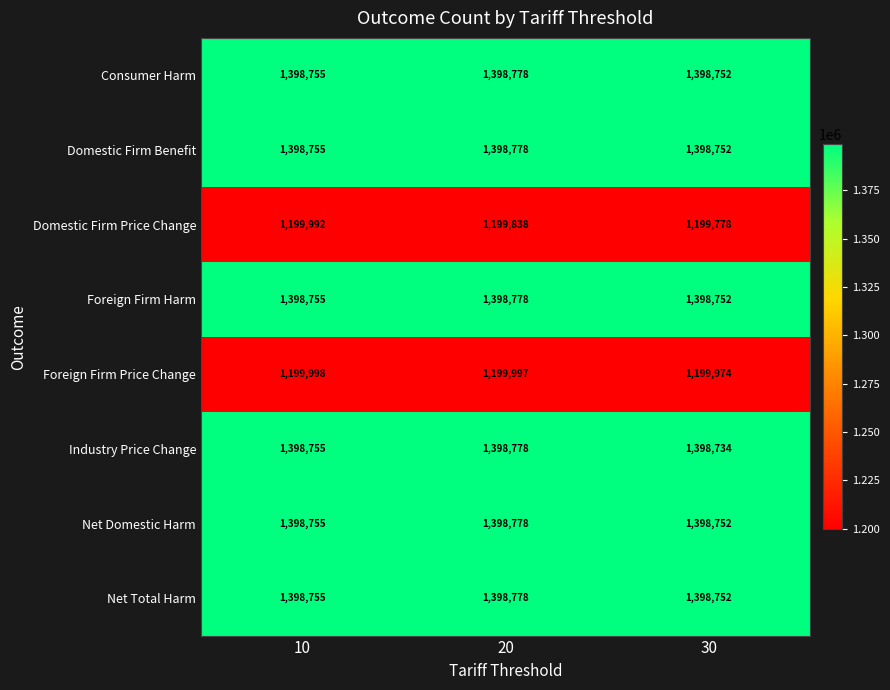

Between 10 and 30, which series saw the biggest shift?

Domestic Firm Price Change